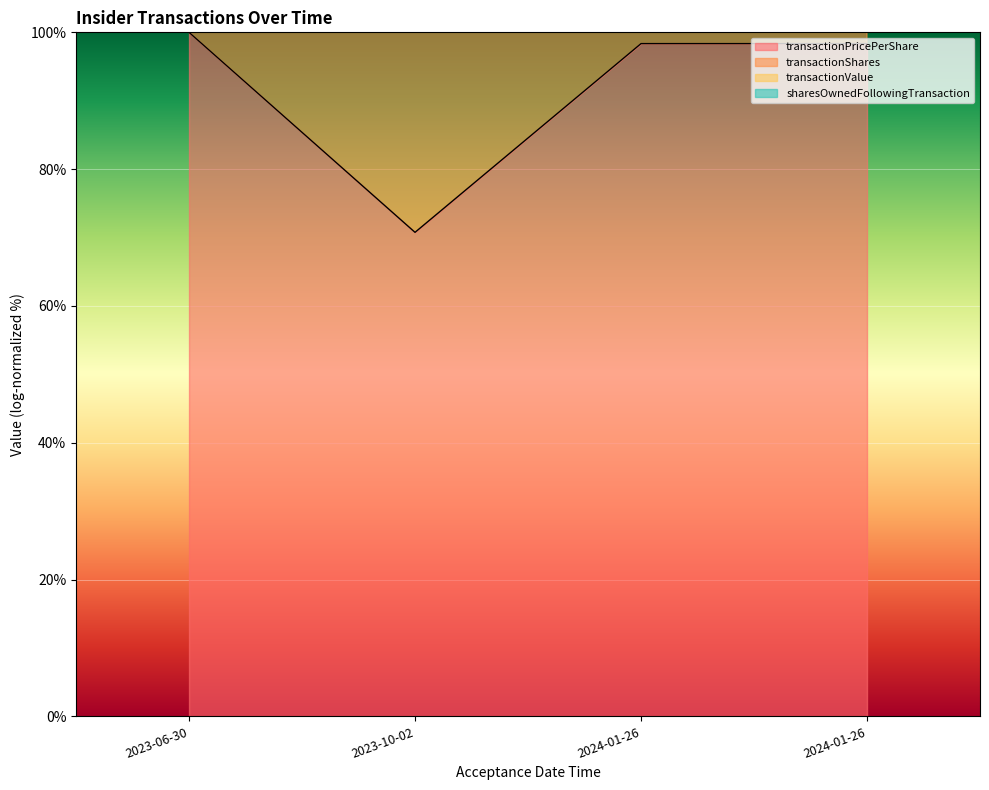

At which label does transactionValue reach its minimum?

2023-10-02